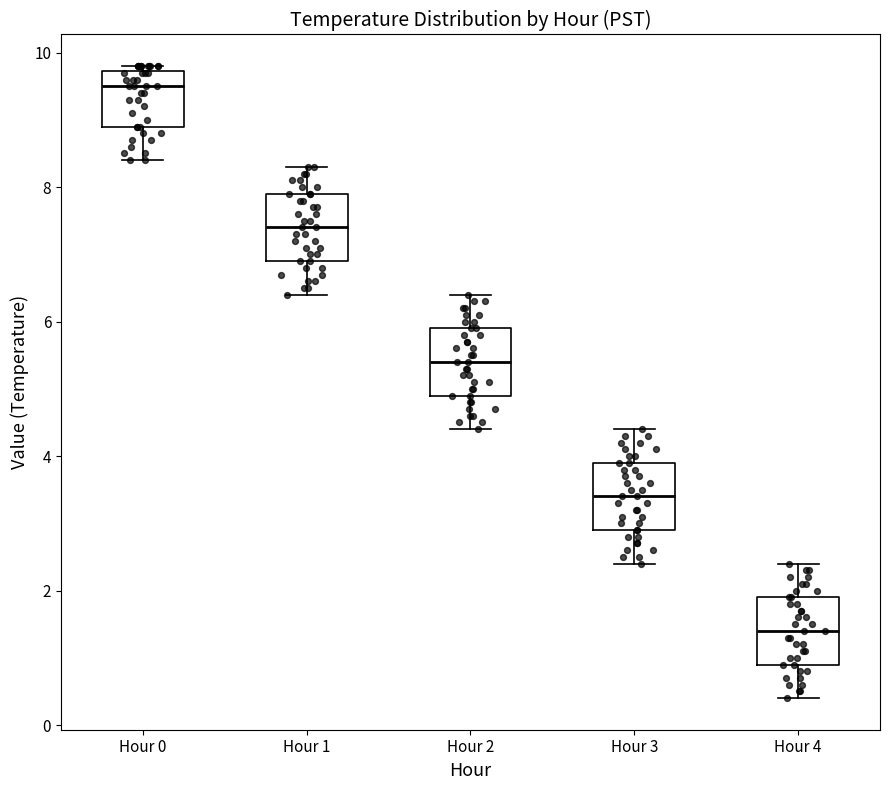

Reading left to right, transcribe this box plot: for each box, give where its median line is, the range the box spans, and where its two whiskers end, as read against the y-axis. The values are not printed on the chart, so give them approximately, as read against the axis.

Hour 0: median 9.6, box 9.0 to 9.8, whiskers 8.4 to 9.8 (just above the box's upper edge)
Hour 1: median 7.4, box 7.0 to 8.0, whiskers 6.4 to 8.4
Hour 2: median 5.4, box 5.0 to 6.0, whiskers 4.4 to 6.4
Hour 3: median 3.4, box 3.0 to 4.0, whiskers 2.4 to 4.4
Hour 4: median 1.4, box 1.0 to 2.0, whiskers 0.4 to 2.4